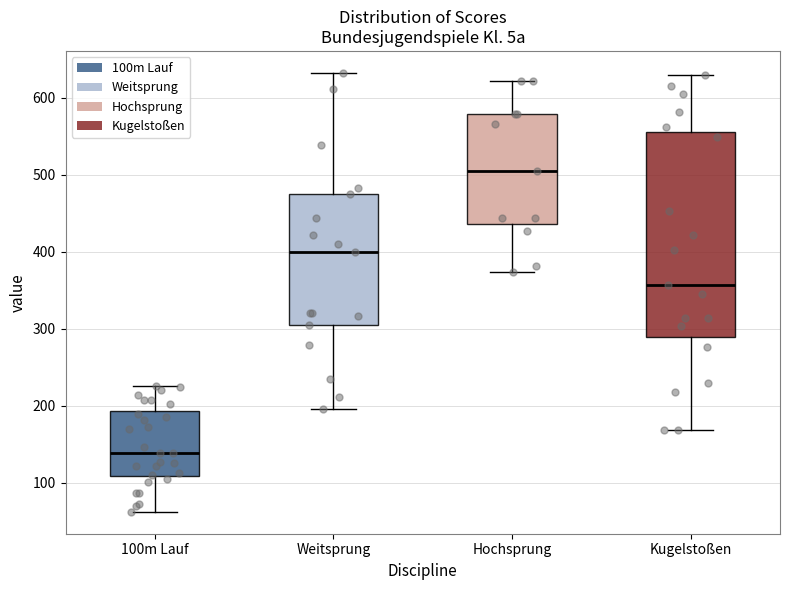

Which box is the tallest, from its lower edge to its upper edge?

Kugelstoßen